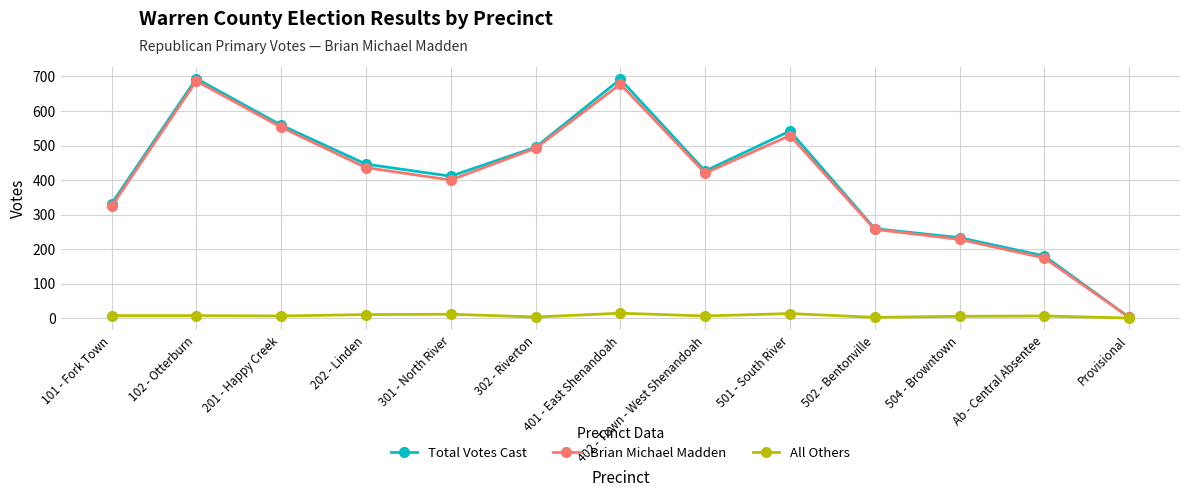

Is the value of All Others at 201 - Happy Creek greater than the value of Brian Michael Madden at 402 - Town - West Shenandoah?

No